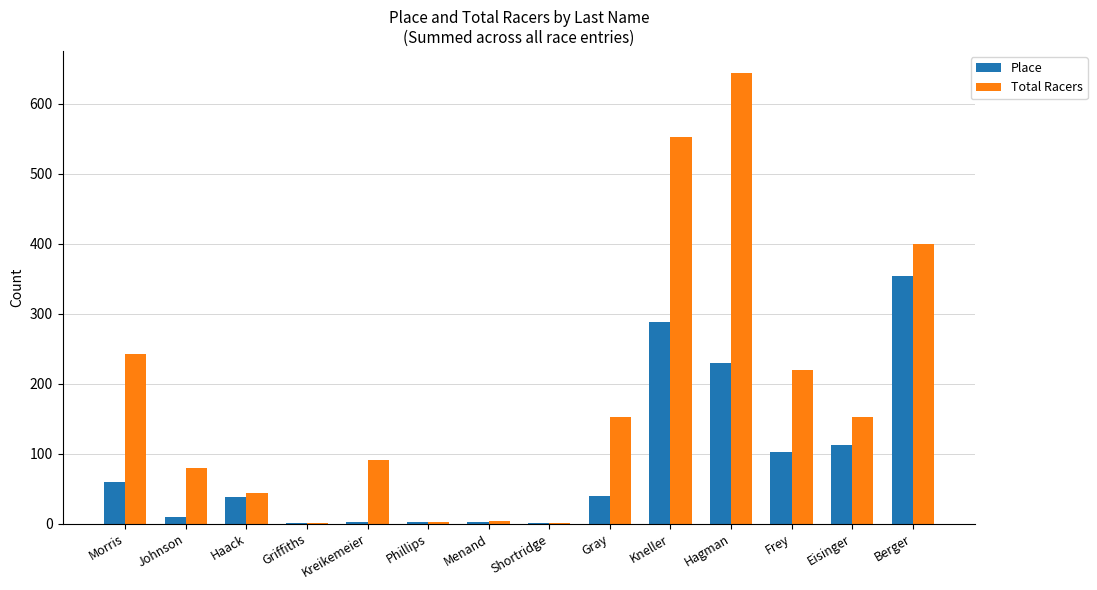

Does the chart contain stacked bars?

No